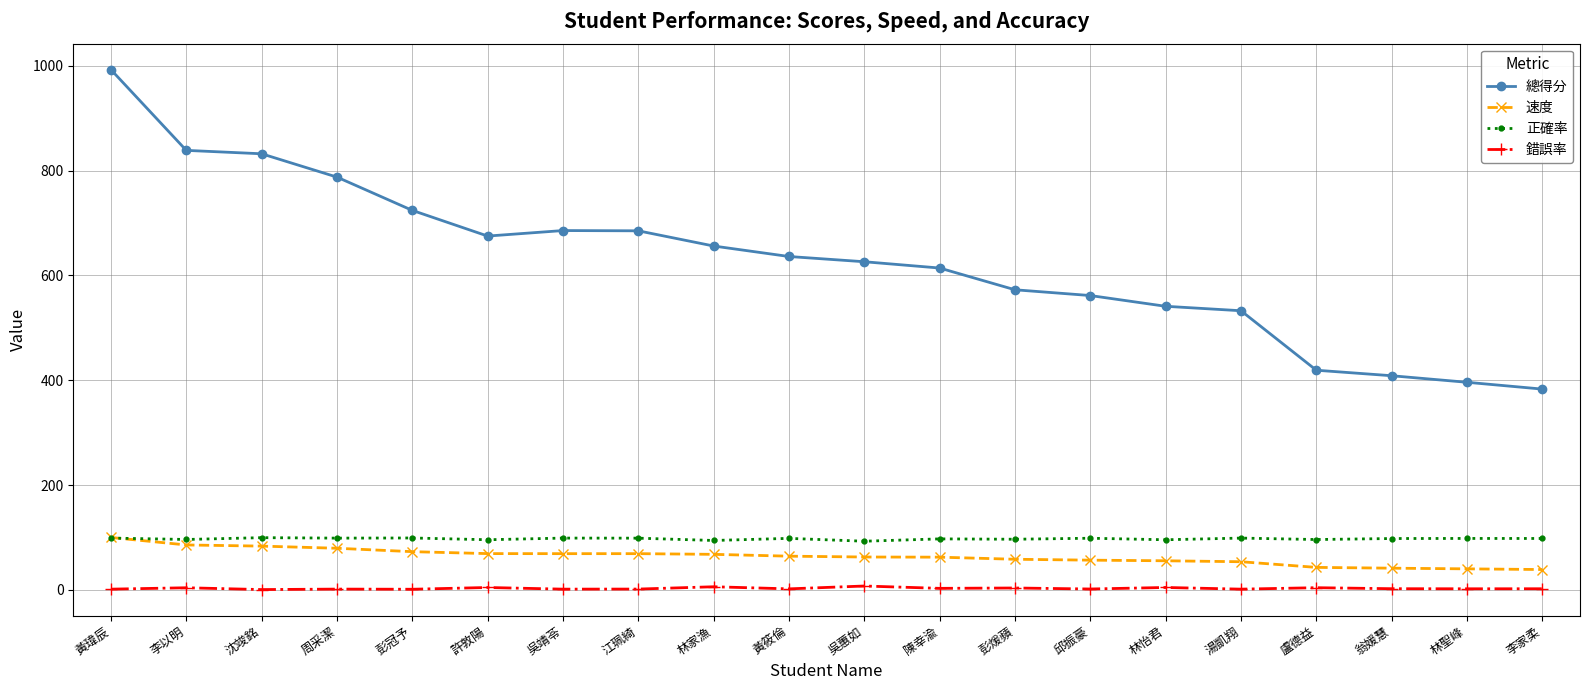

What is the value of the 正確率 point at the 10th from the left?

98.2